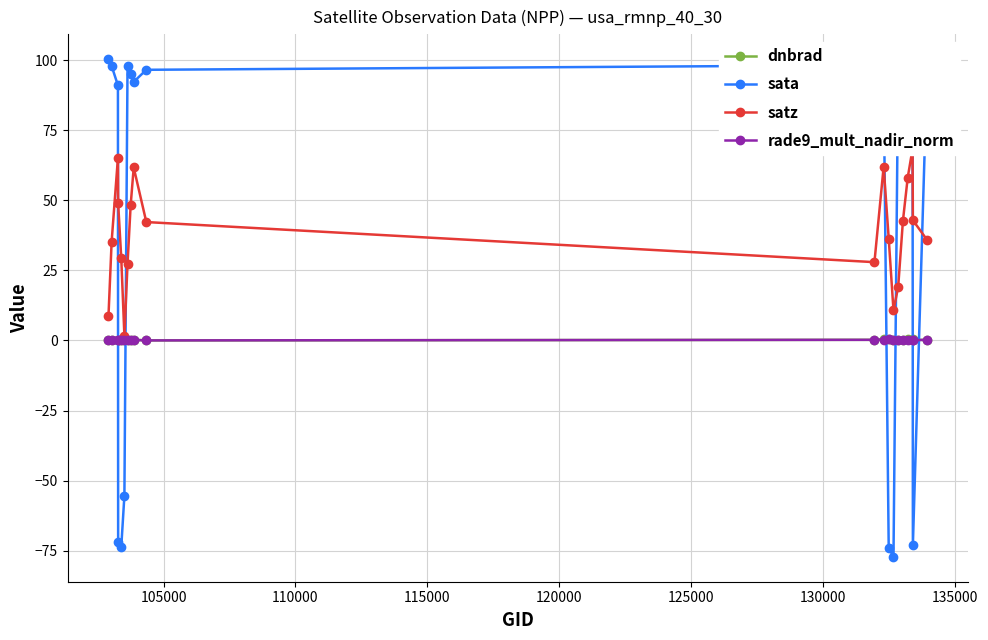

Which series has the largest total across all categories?

sata